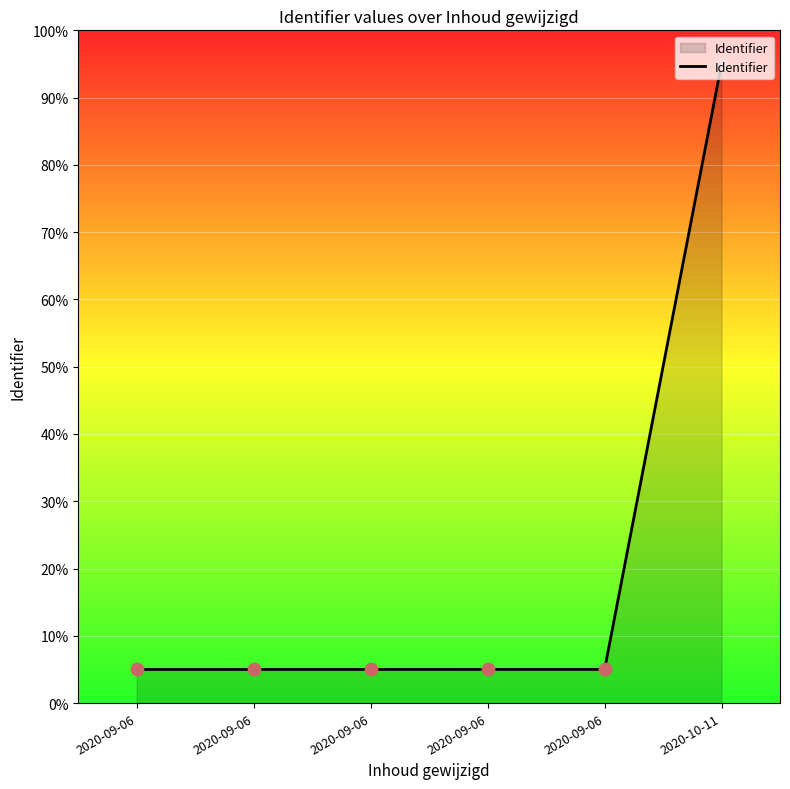

What is the ratio of the value at 2020-09-06 to the value at 2020-09-06?

1.0